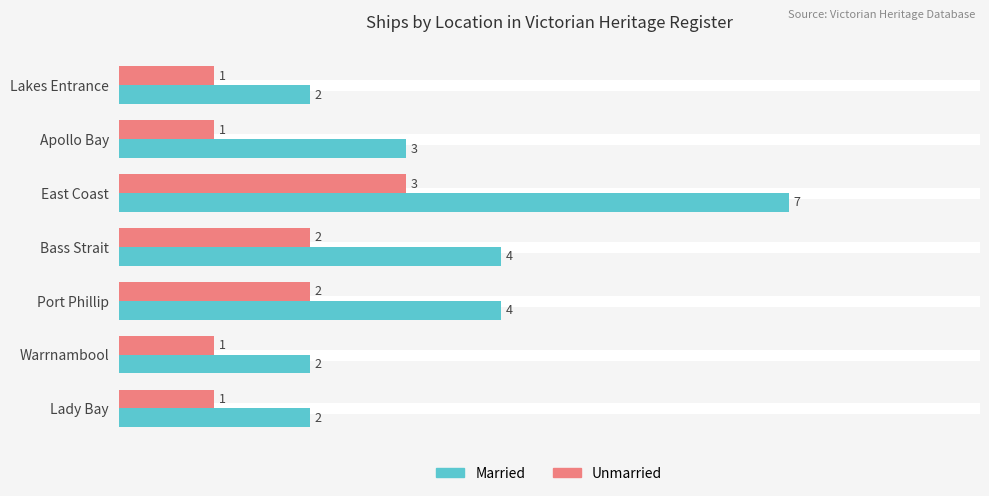

Which series has the largest range (max minus min)?

Married